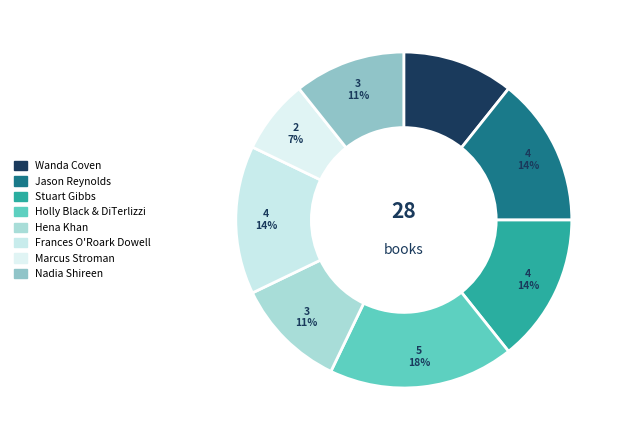

Combined, what portion of the pie is Wanda Coven and Jason Reynolds?

25.0%